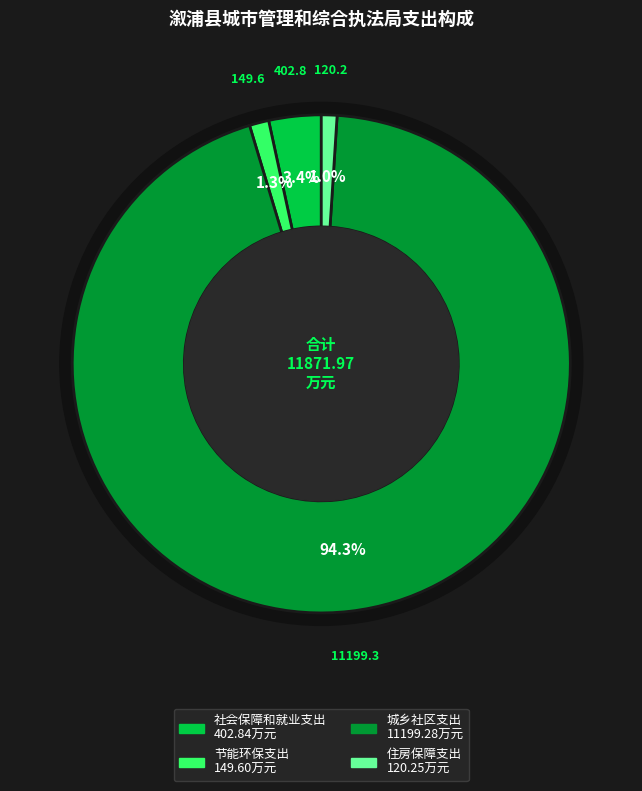

Combined, do 社会保障和就业支出 and 住房保障支出 account for over 50%?

No